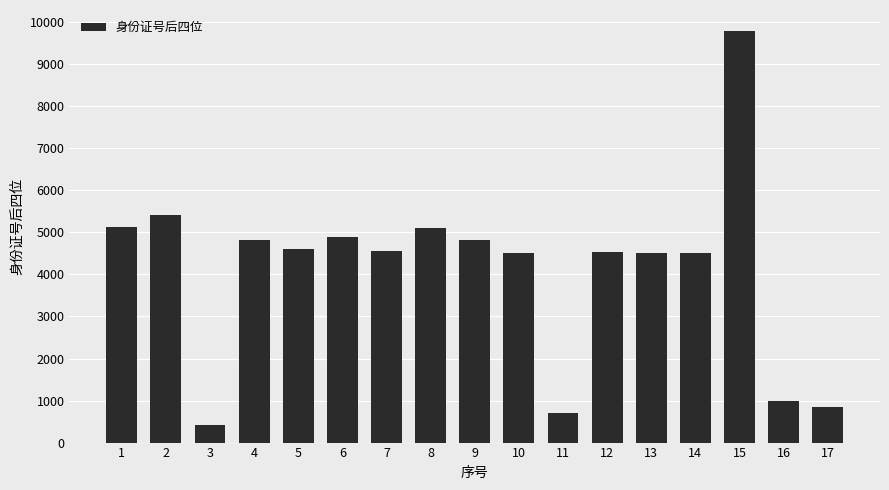

The value at 16 is 985. True or false?

True